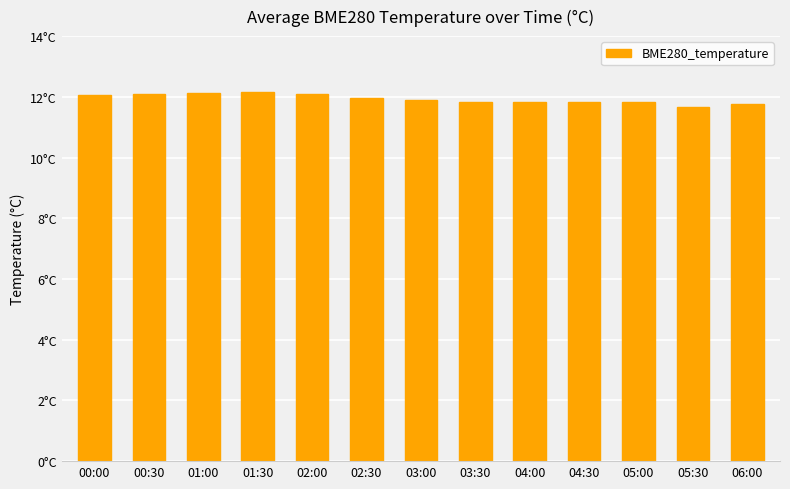

What is the sum of all values?

155.2